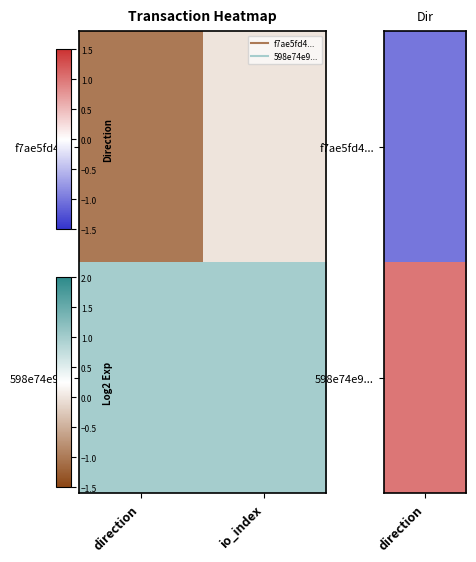

Reading left to right, extract all data points from this chart.

f7ae5fd4...: direction=-1	io_index=0
598e74e9...: direction=1	io_index=1